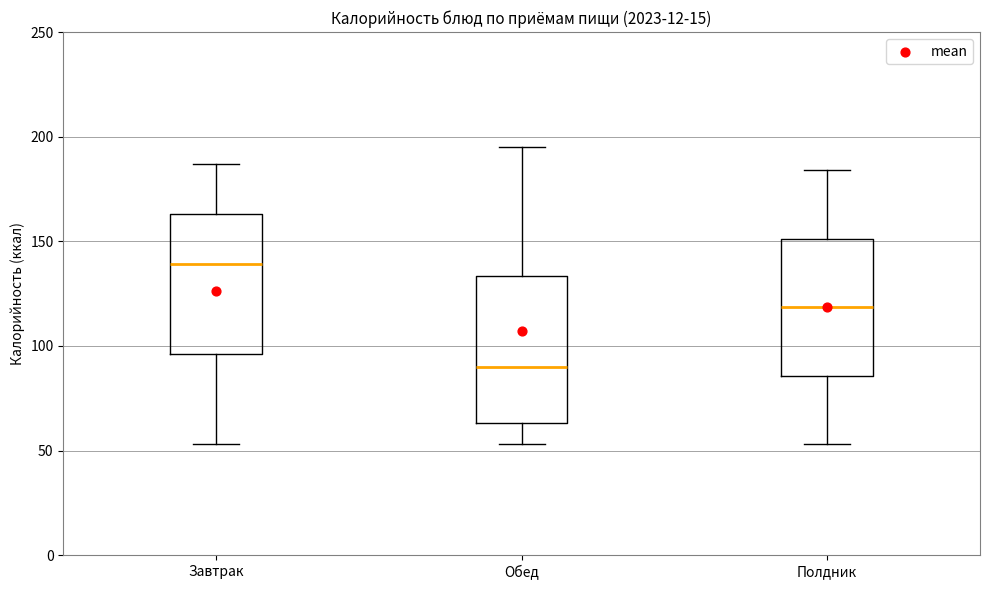

Which box has the lowest median line?

Обед